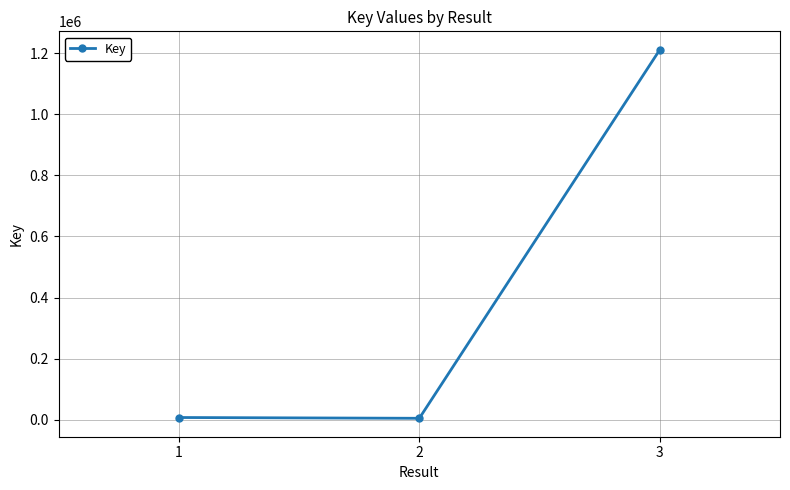

What is the smallest value displayed?

4977